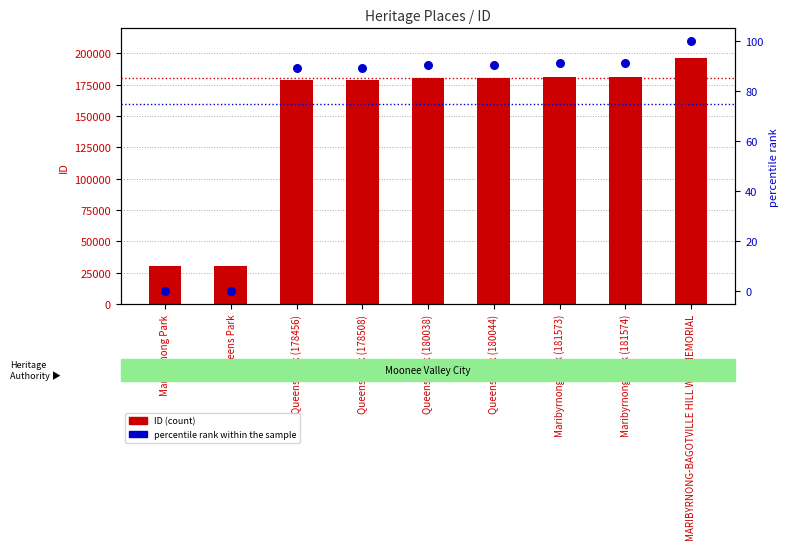

What are all the series names shown in the legend?

ID (count), percentile rank within the sample